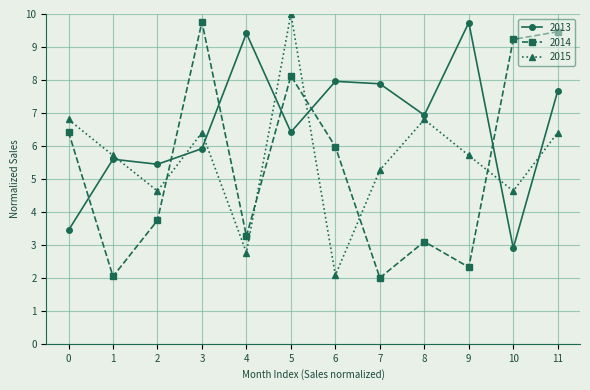

What is the total value across all series at 3?

22.1